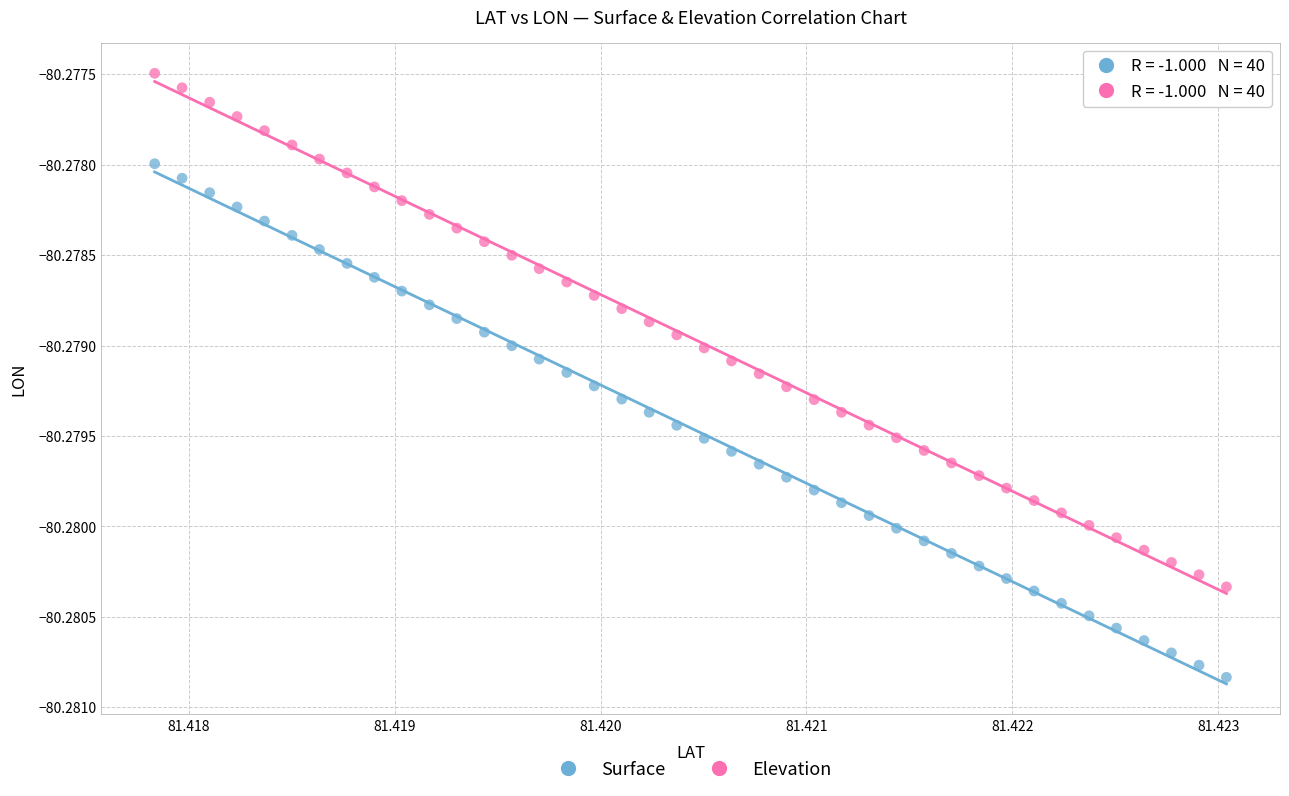

What are all the series names shown in the legend?

Surface, Elevation